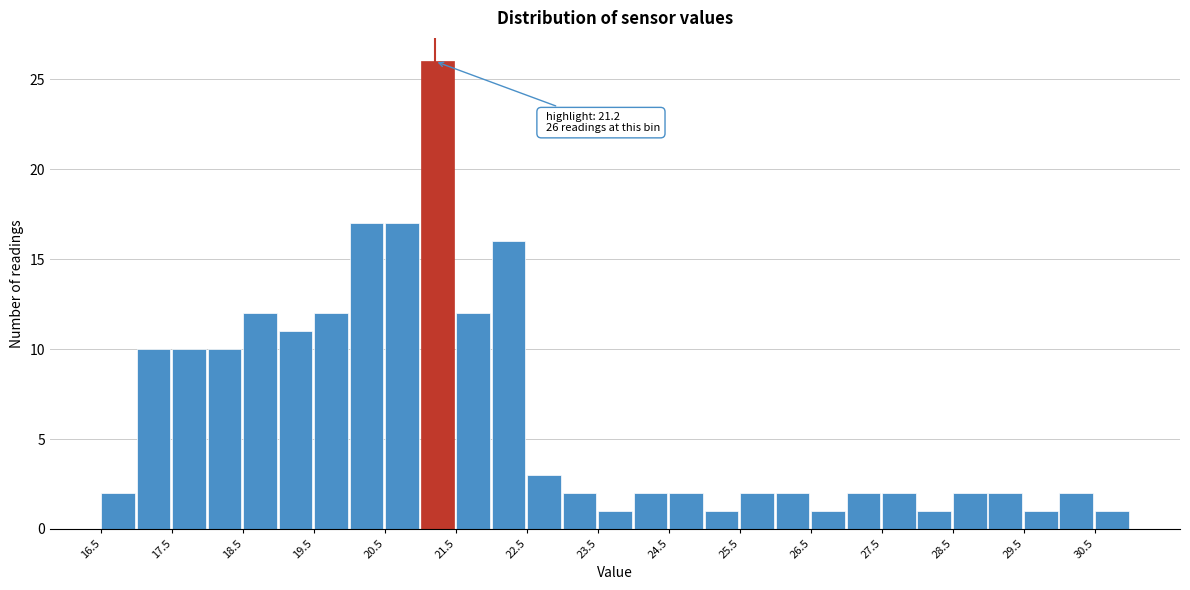

Which range on the x-axis has the tallest bar?

21.0 to 21.5